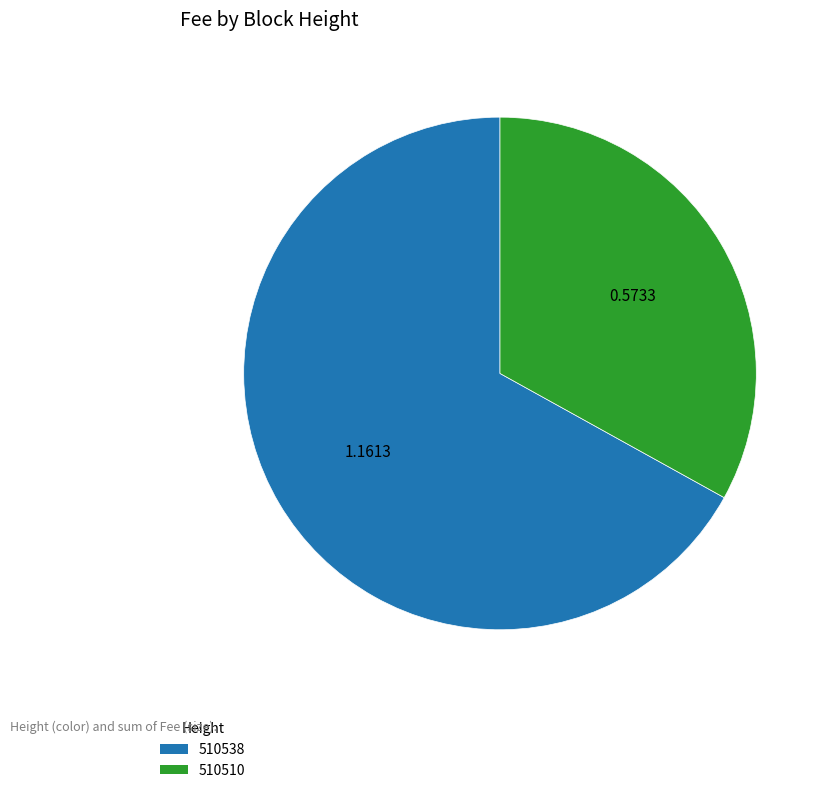

How many segments does this pie chart have?

2